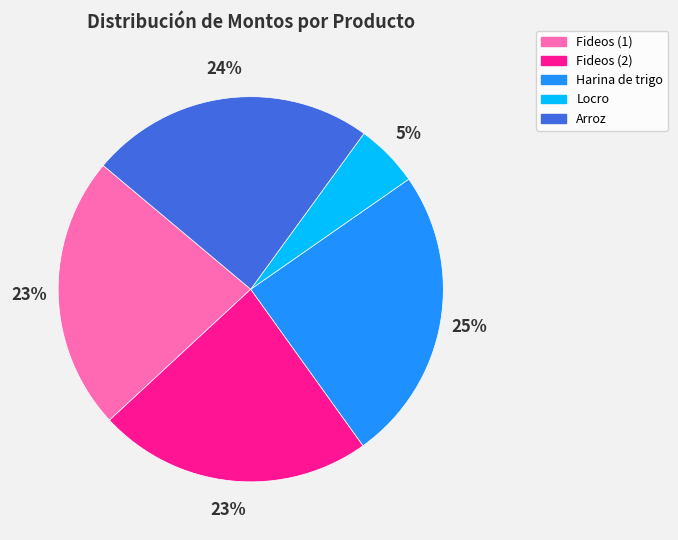

To the nearest percent, what percentage of the pie is Fideos (2)?

23%